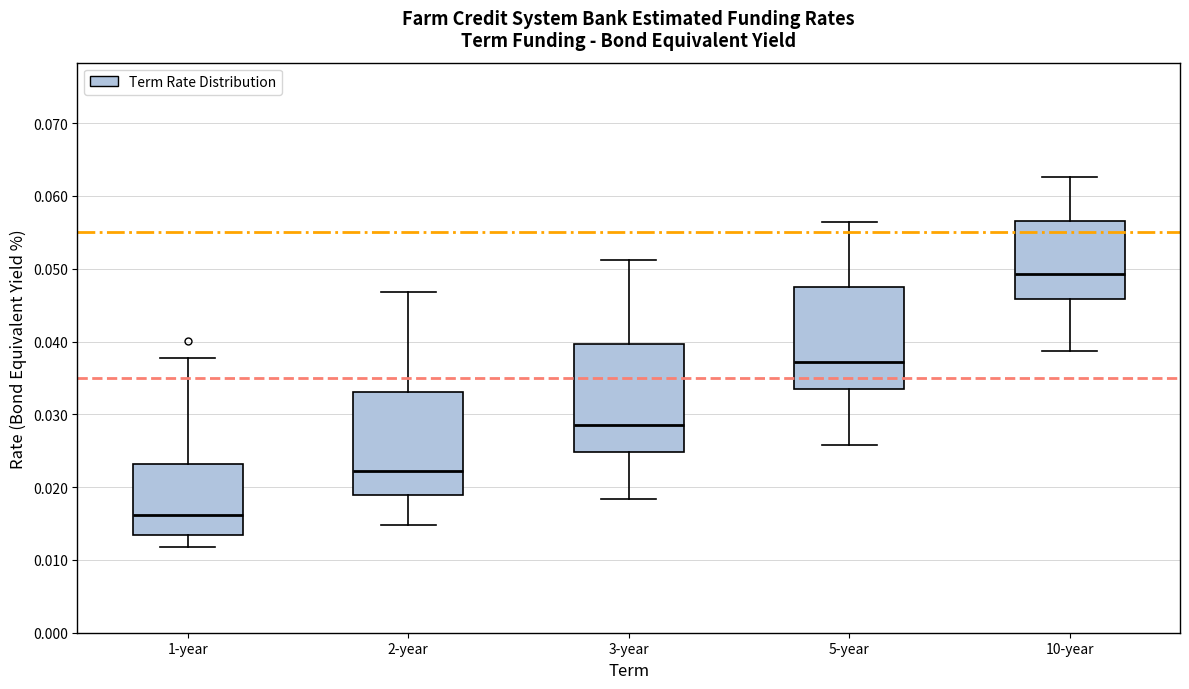

Reading left to right, transcribe this box plot: for each box, give where its median line is, the range the box spans, and where its two whiskers end, as read against the y-axis. The values are not printed on the chart, so give them approximately, as read against the axis.

1-year: median 0.016, box 0.013 to 0.023, whiskers 0.012 to 0.038
2-year: median 0.022, box 0.019 to 0.033, whiskers 0.015 to 0.047
3-year: median 0.028, box 0.025 to 0.040, whiskers 0.018 to 0.051
5-year: median 0.037, box 0.034 to 0.047, whiskers 0.026 to 0.056
10-year: median 0.049, box 0.046 to 0.057, whiskers 0.039 to 0.063